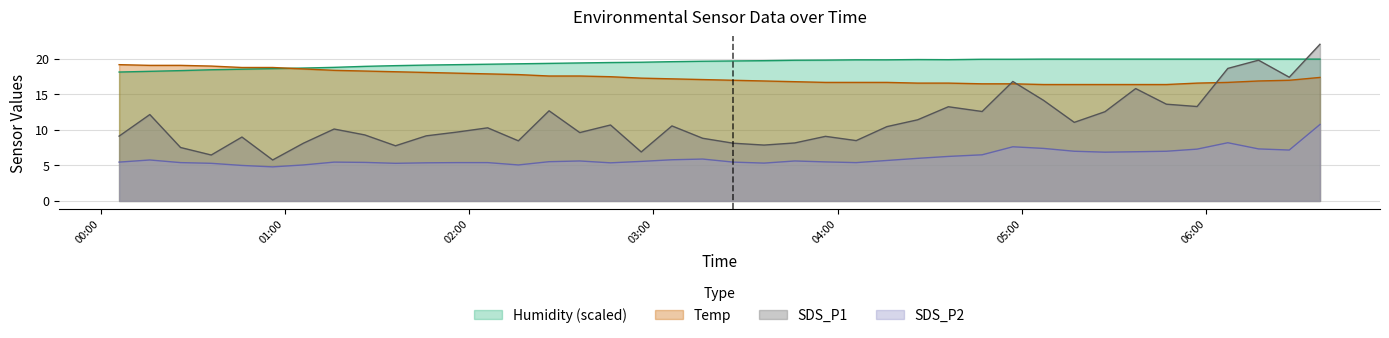

Is the value of Humidity at 2023/09/08 00:16 greater than the value of SDS_P1 at 2023/09/08 01:26?

Yes